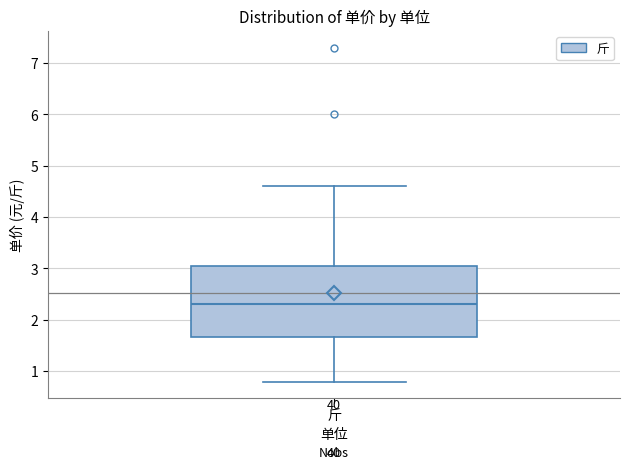

Read this box plot against the y-axis: the position of the median line, the range covered by the box, and the ends of both whiskers. The values are not printed on the chart, so give them approximately, as read against the axis.

median 2.3, box 1.7 to 3.1, whiskers 0.8 to 4.6